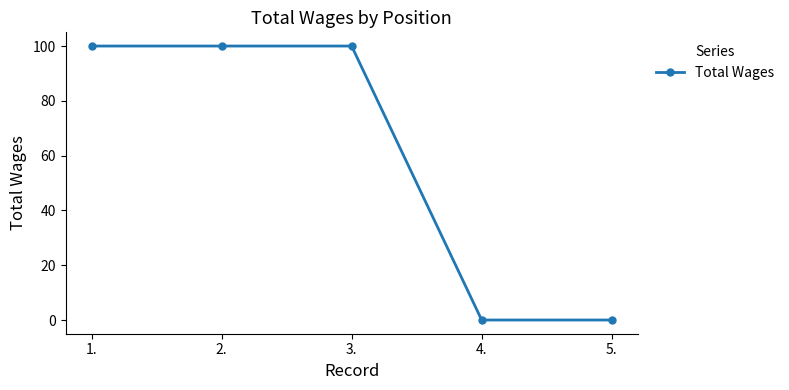

What is the greatest value displayed?

100